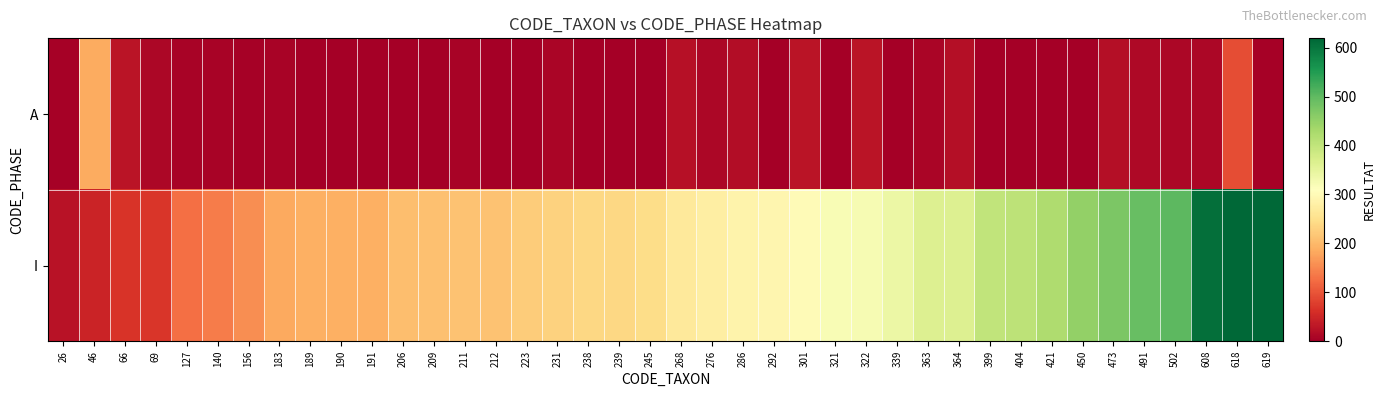

Reading left to right, extract all data points from this chart.

A: 26=3	46=186	66=28	69=11	127=7	140=6	156=4	183=7	189=2	190=0	191=0	206=2	209=0	211=5	212=1	223=0	231=9	238=0	239=0	245=0	268=23	276=12	286=17	292=1	301=28	321=0	322=29	339=1	363=8	364=21	399=0	404=0	421=1	450=0	473=20	491=13	502=10	608=12	618=93	619=3
I: 26=26	46=46	66=66	69=69	127=127	140=140	156=156	183=183	189=189	190=190	191=191	206=206	209=209	211=211	212=212	223=223	231=231	238=238	239=239	245=245	268=268	276=276	286=286	292=292	301=301	321=321	322=322	339=339	363=363	364=364	399=399	404=404	421=421	450=450	473=473	491=491	502=502	608=608	618=618	619=619